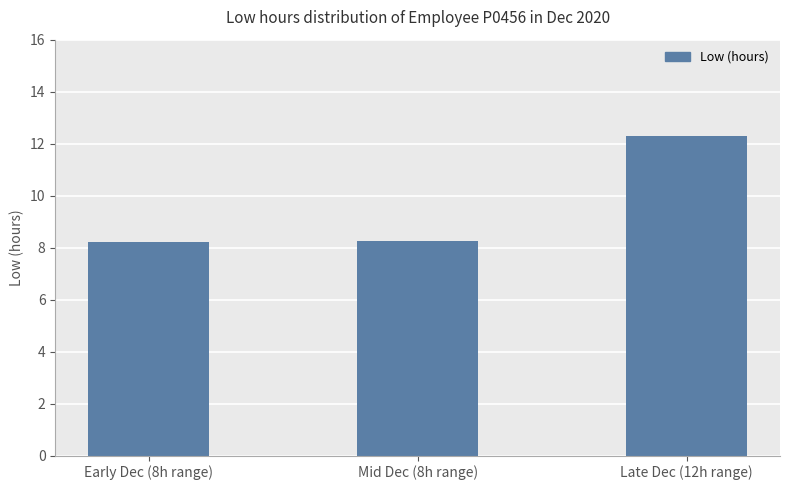

Which category has the highest value across all series?

Late Dec (12h range)